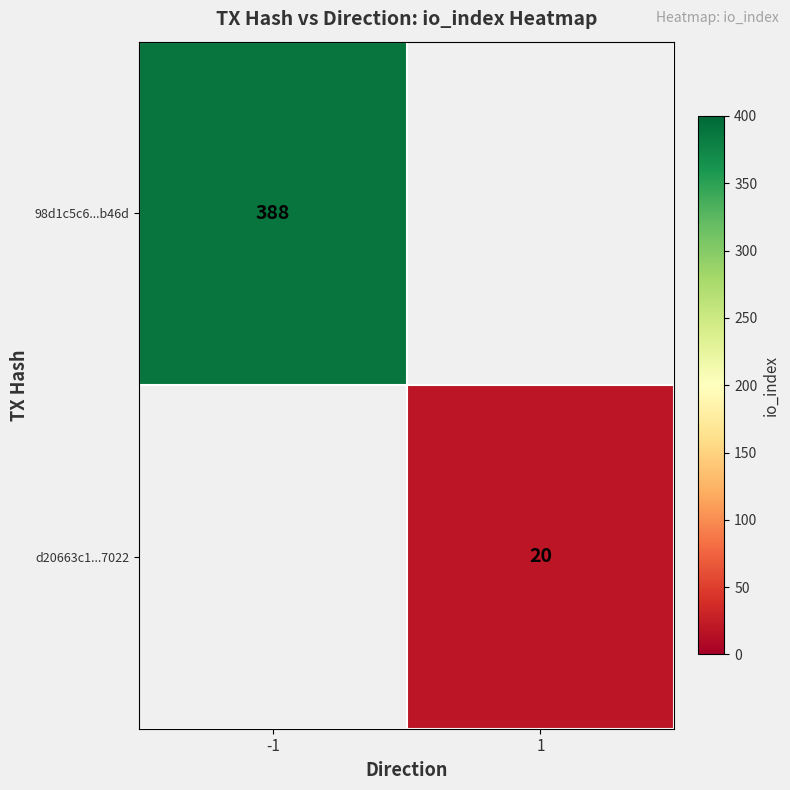

How many data points does each series have?

2